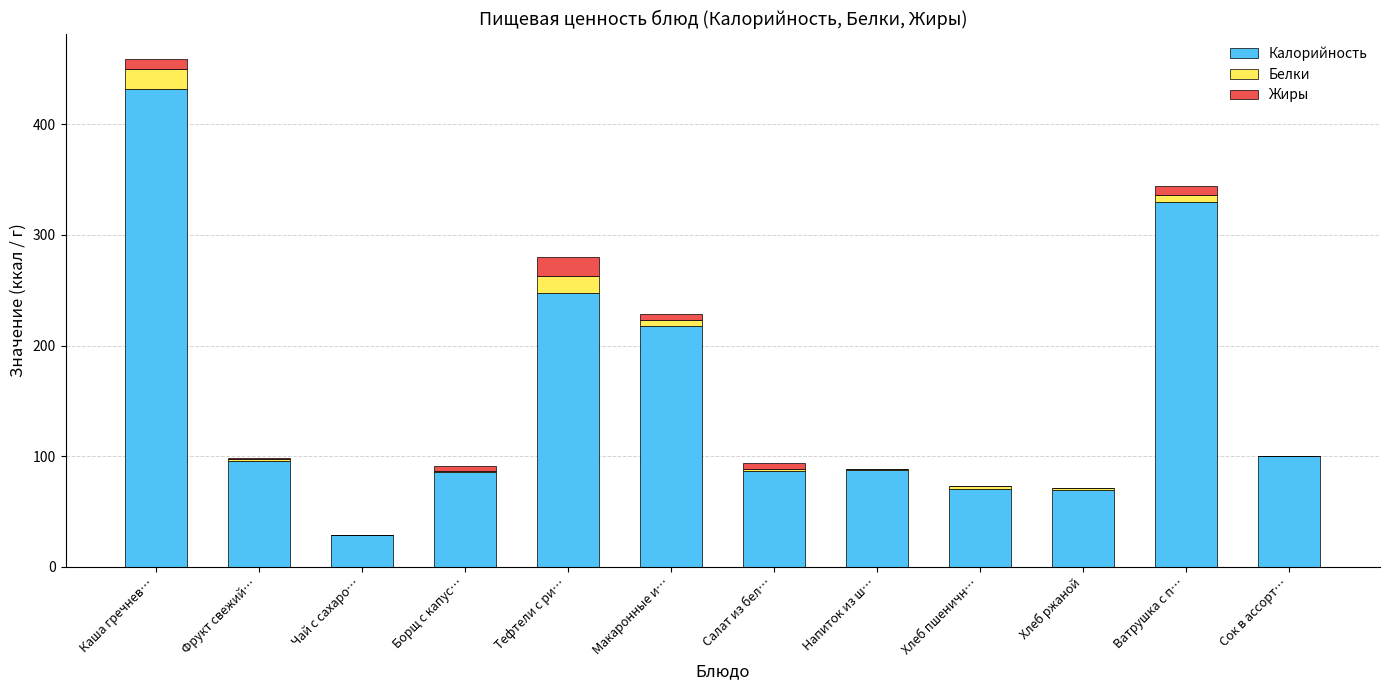

At which category is the sum across all series the highest?

Каша гречнев…